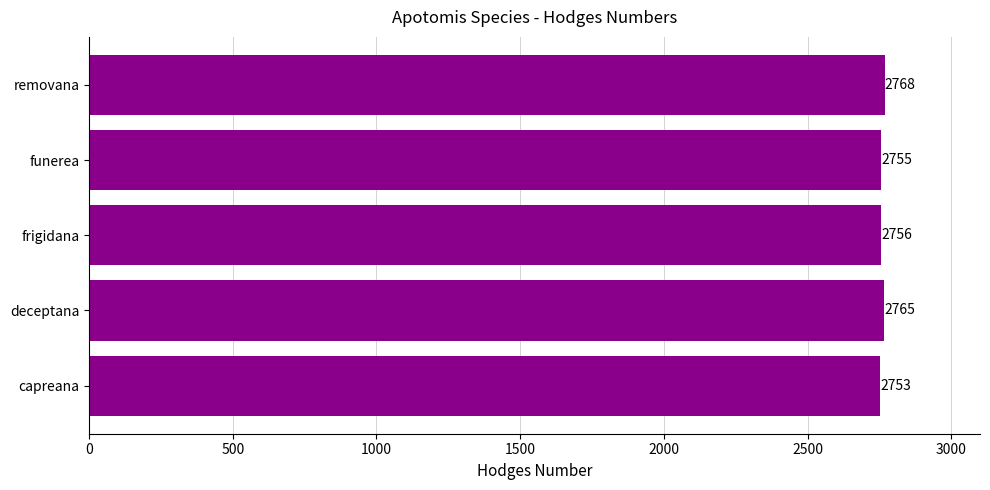

Reading top to bottom, transcribe all the data shown in this chart.

removana=2768	funerea=2755	frigidana=2756	deceptana=2765	capreana=2753